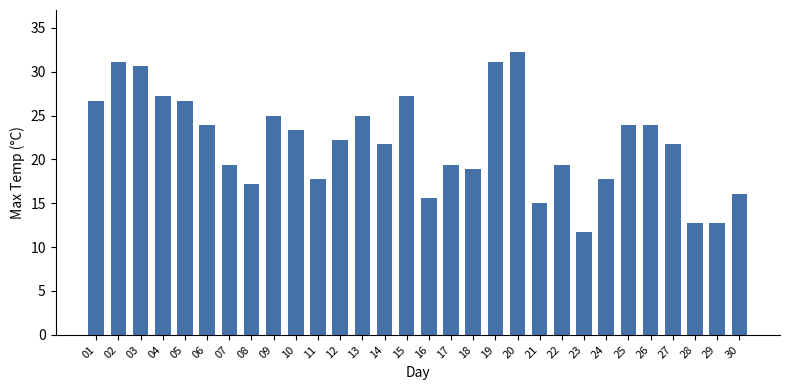

What is the change in value from 23 to 30?

+4.4